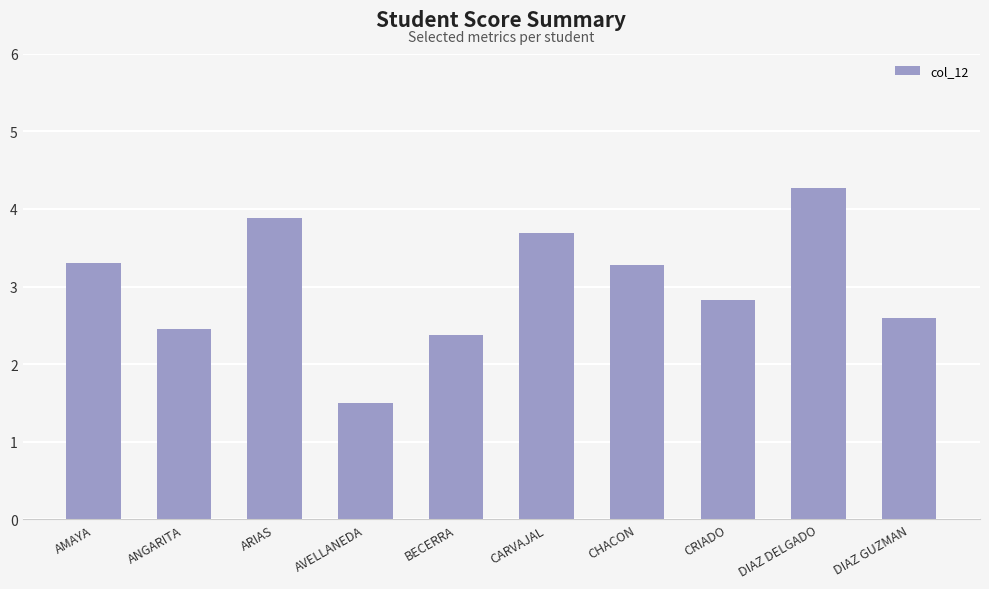

What is the label of the 4th bar from the right?

CHACON